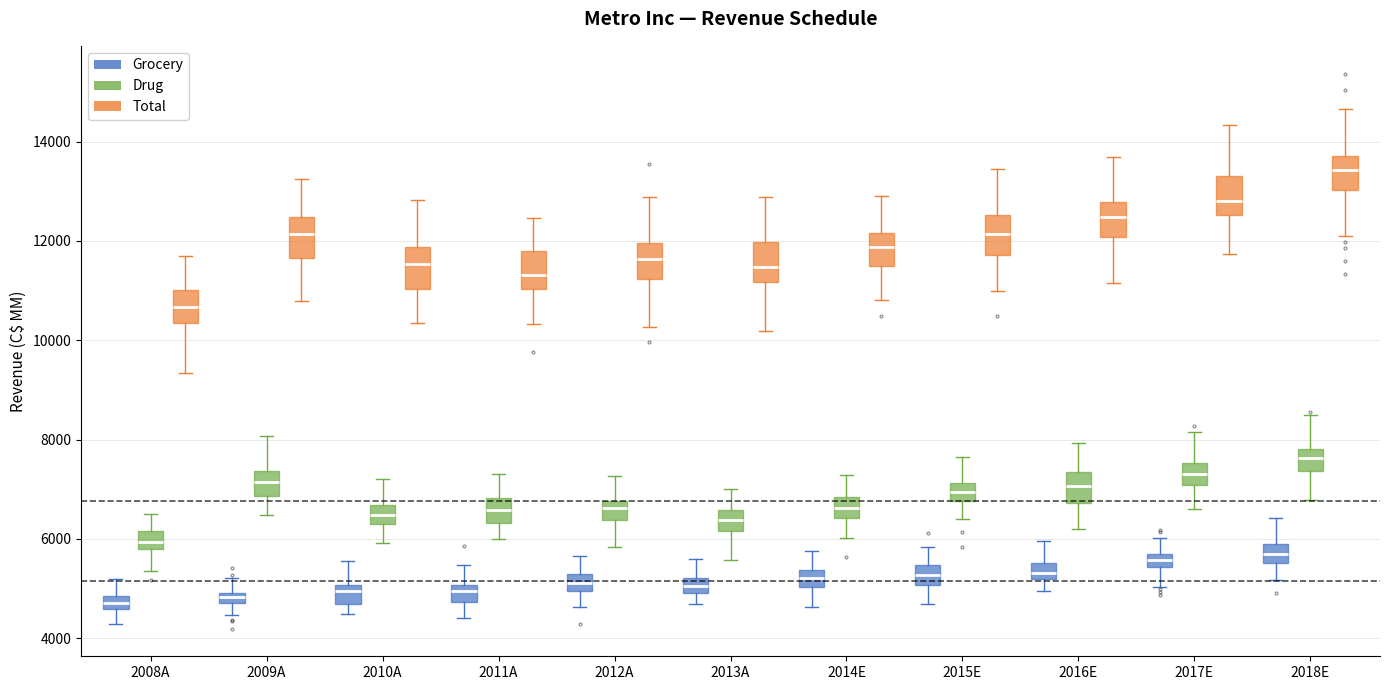

Where does the median line of the box for 2016E (Total) sit on the y-axis? The values are not printed on the chart, so give them approximately, as read against the axis.

12400